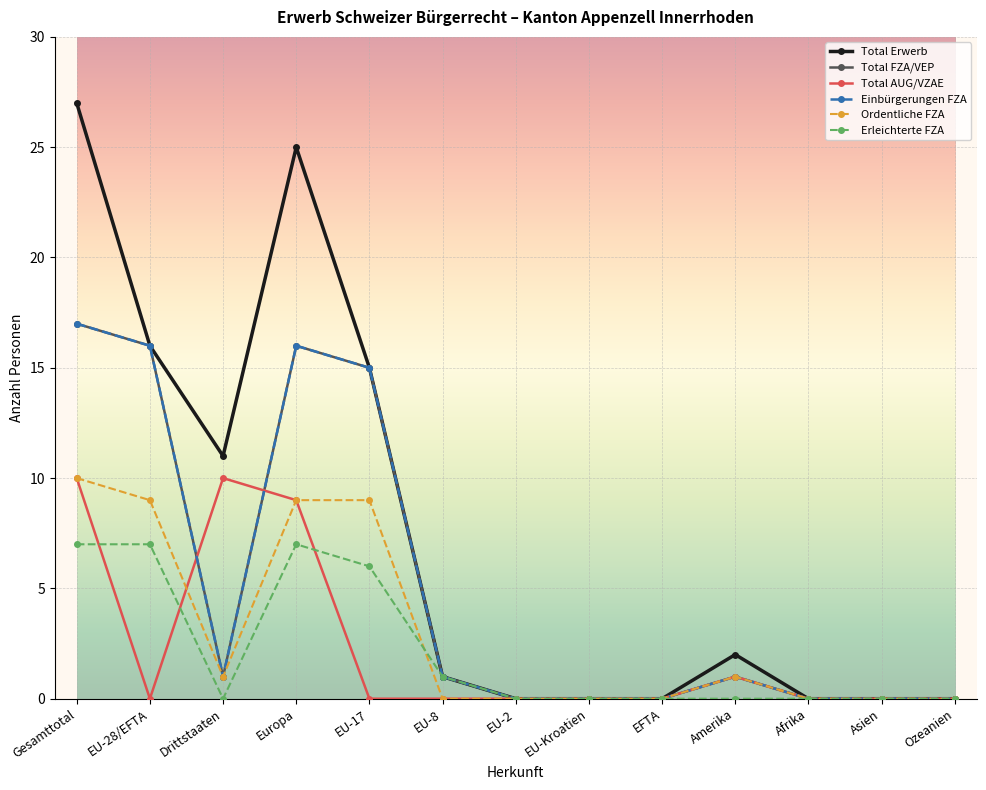

Does the chart have visible grid lines?

Yes